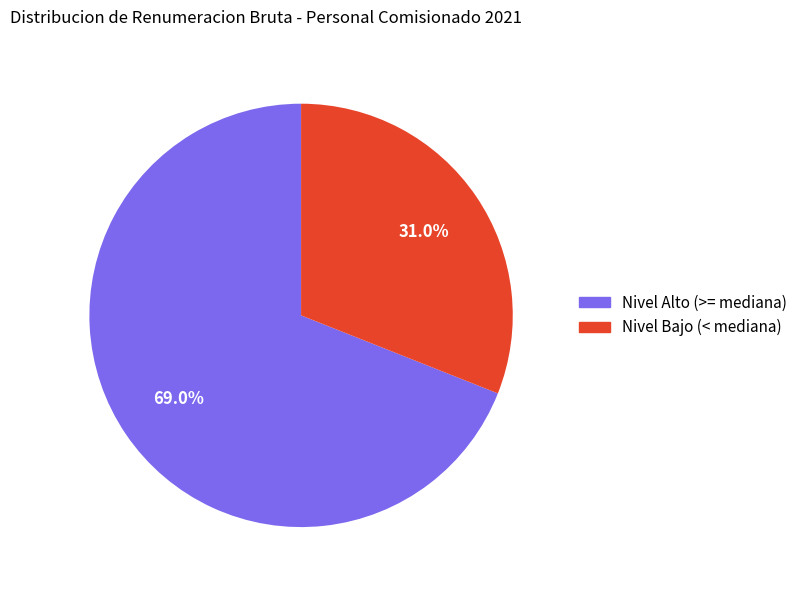

Is there any slice that represents more than half of the pie?

Yes